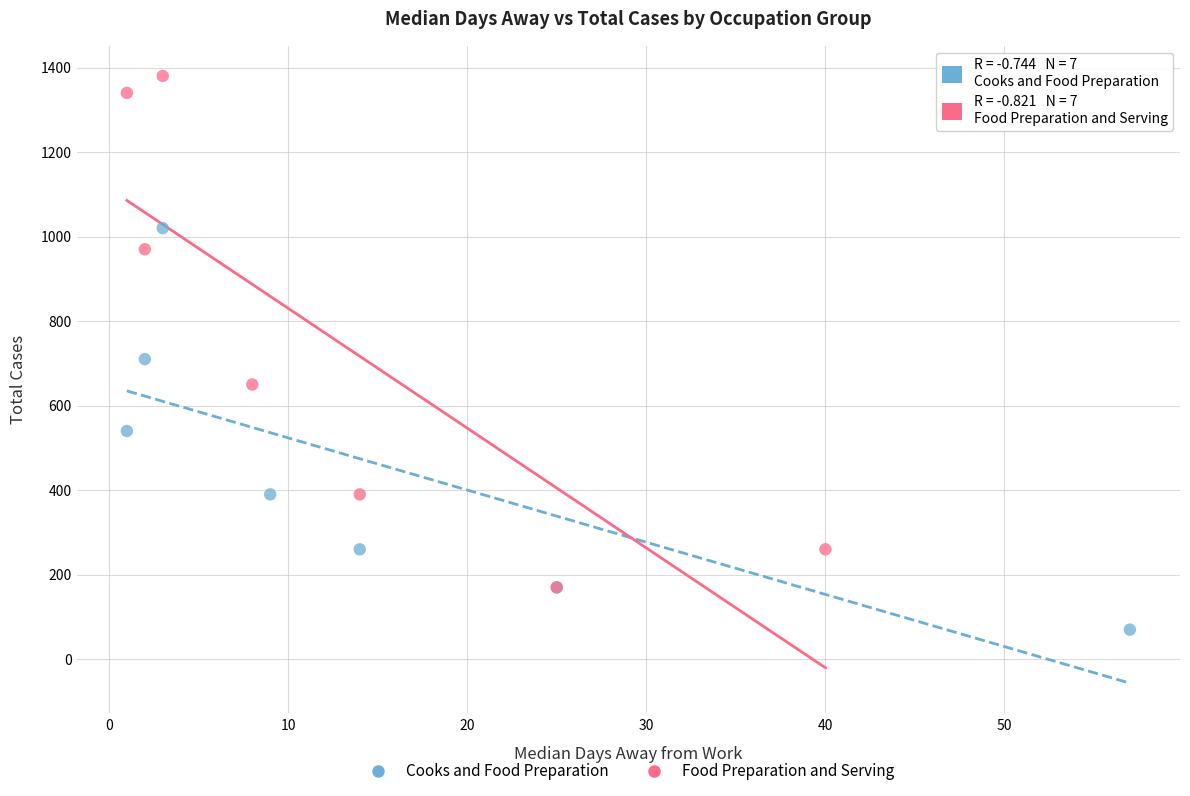

Which series reaches the maximum Y coordinate?

Food Preparation and Serving